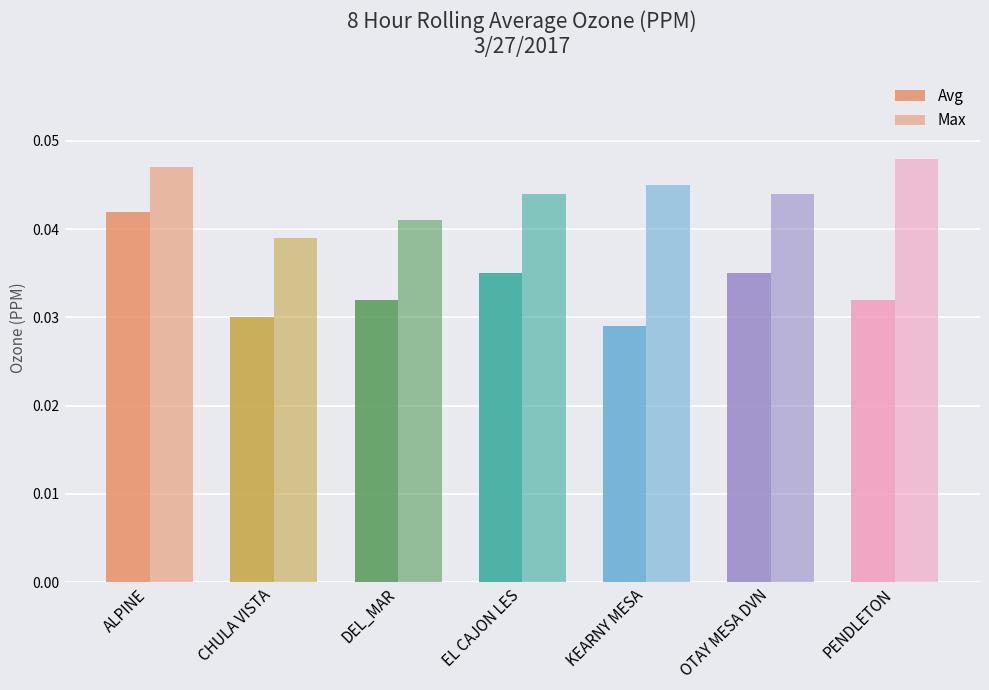

Are the bars horizontal?

No